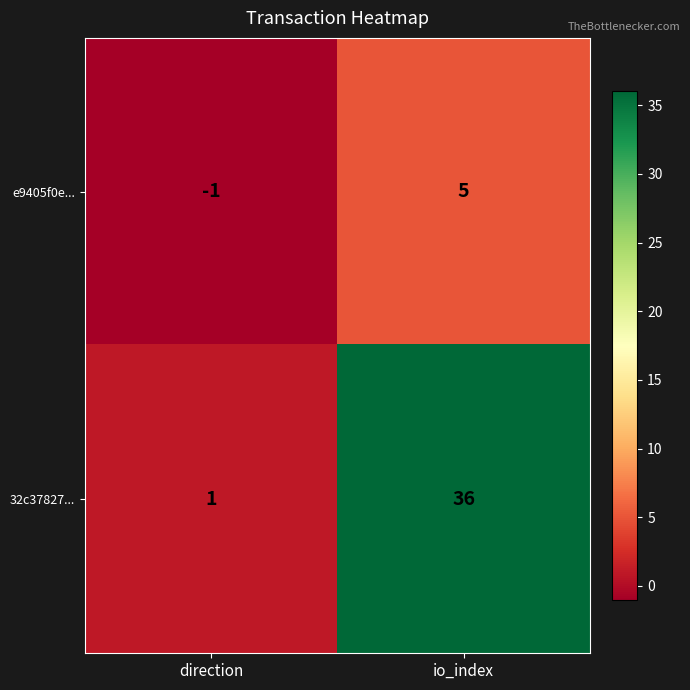

What is the greatest value displayed?

36